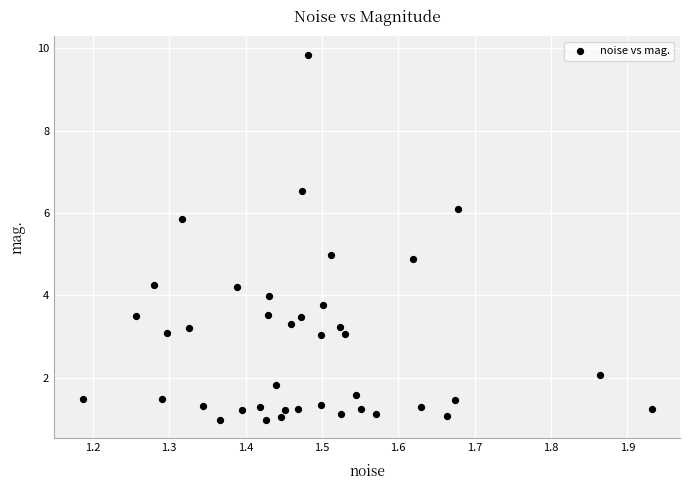

What is the range of X values (max minus min)?

0.7